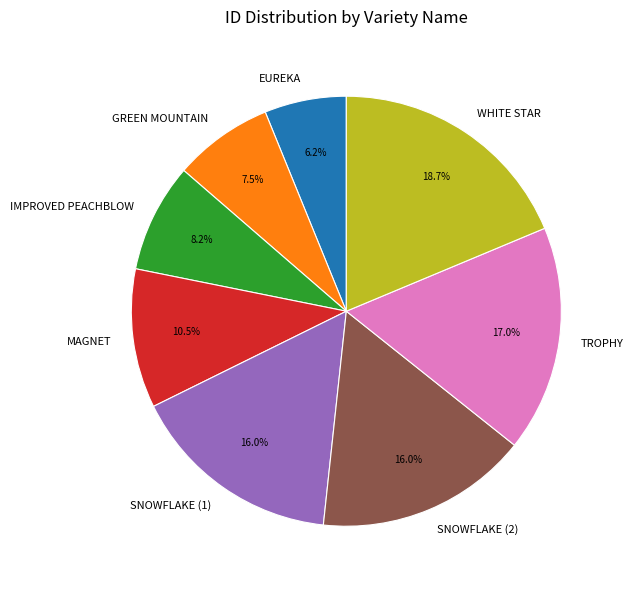

Which slice is the largest?

WHITE STAR